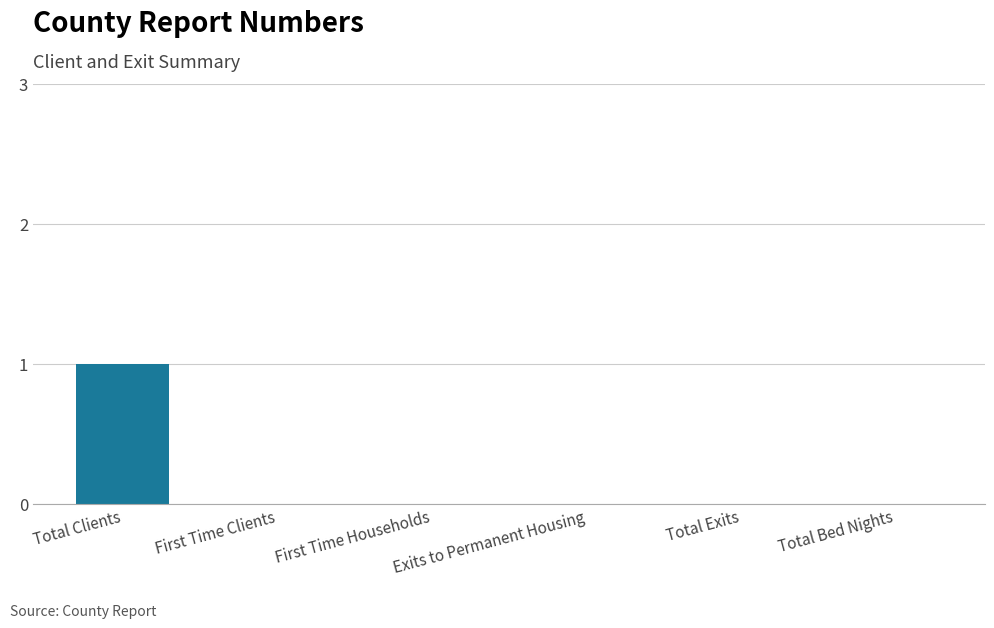

Reading left to right, extract all data points from this chart.

1	0	0	0	0	0